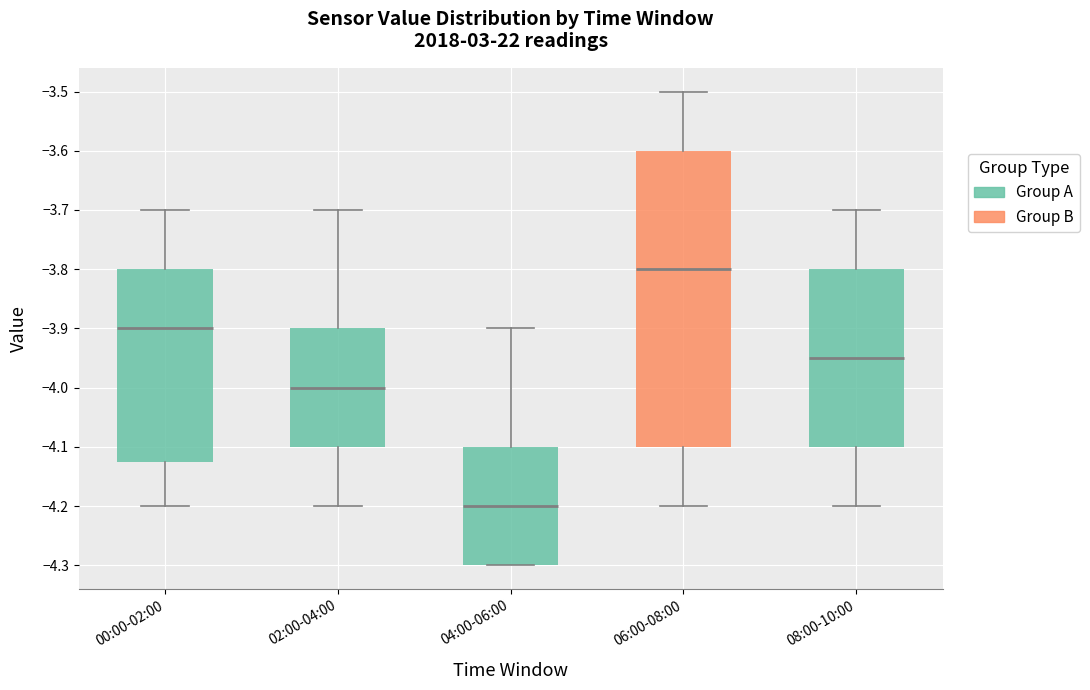

Which box's median line is the lowest?

04:00-06:00